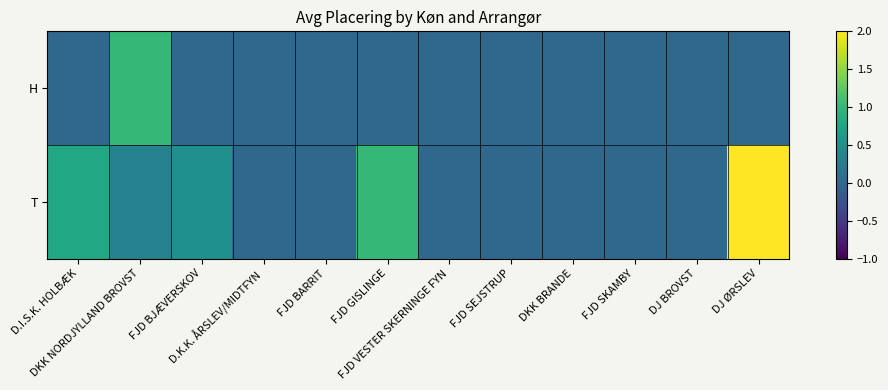

At how many categories does at least one series exceed 0?

5